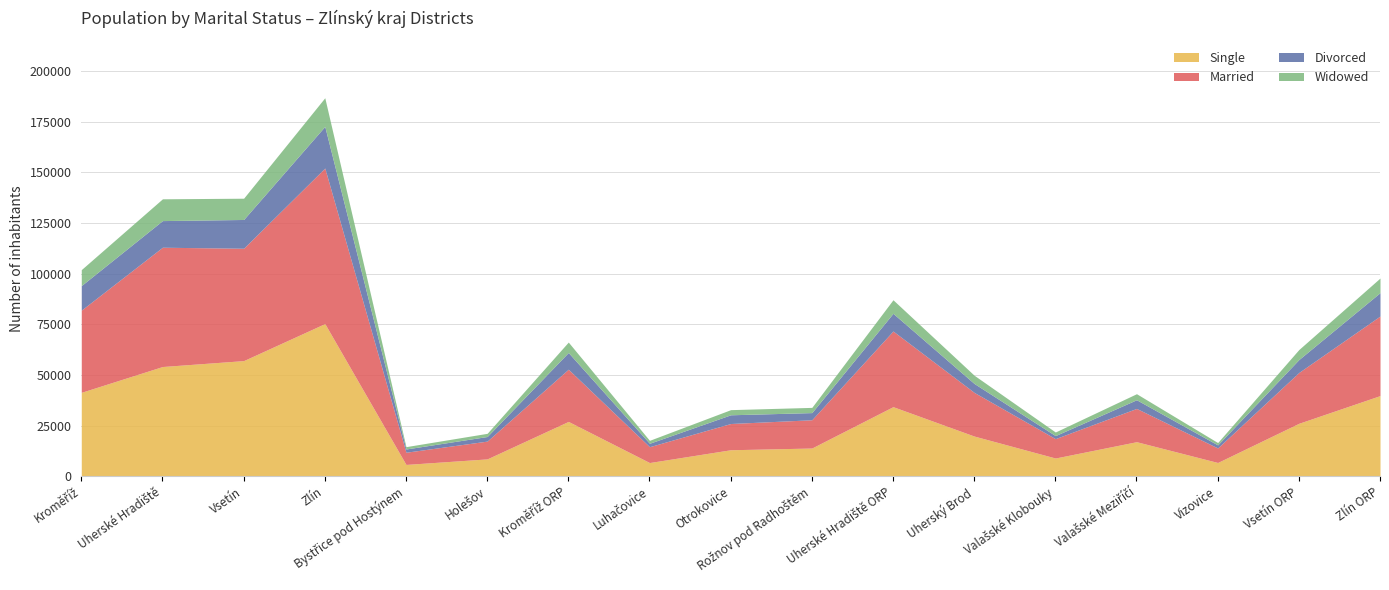

How many intersections are there between Divorced and Widowed?

2